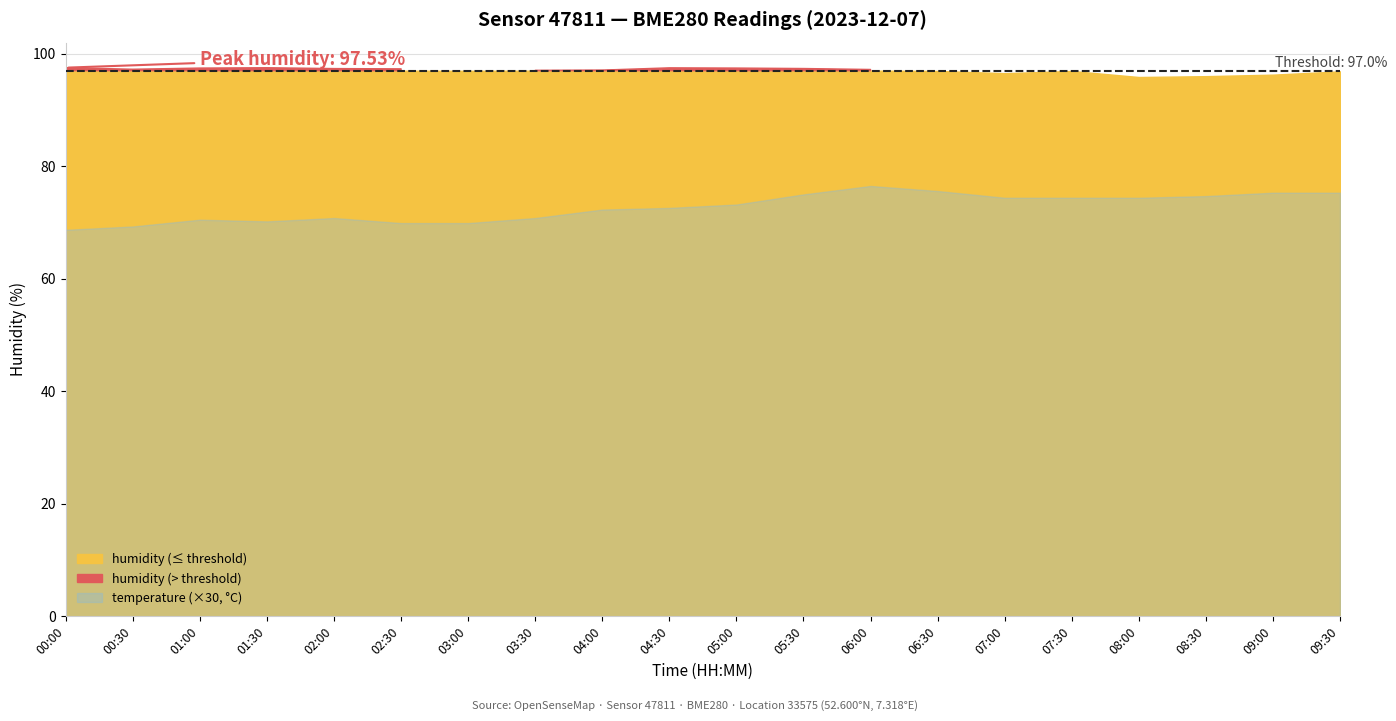

How many lines are shown in the chart?

3